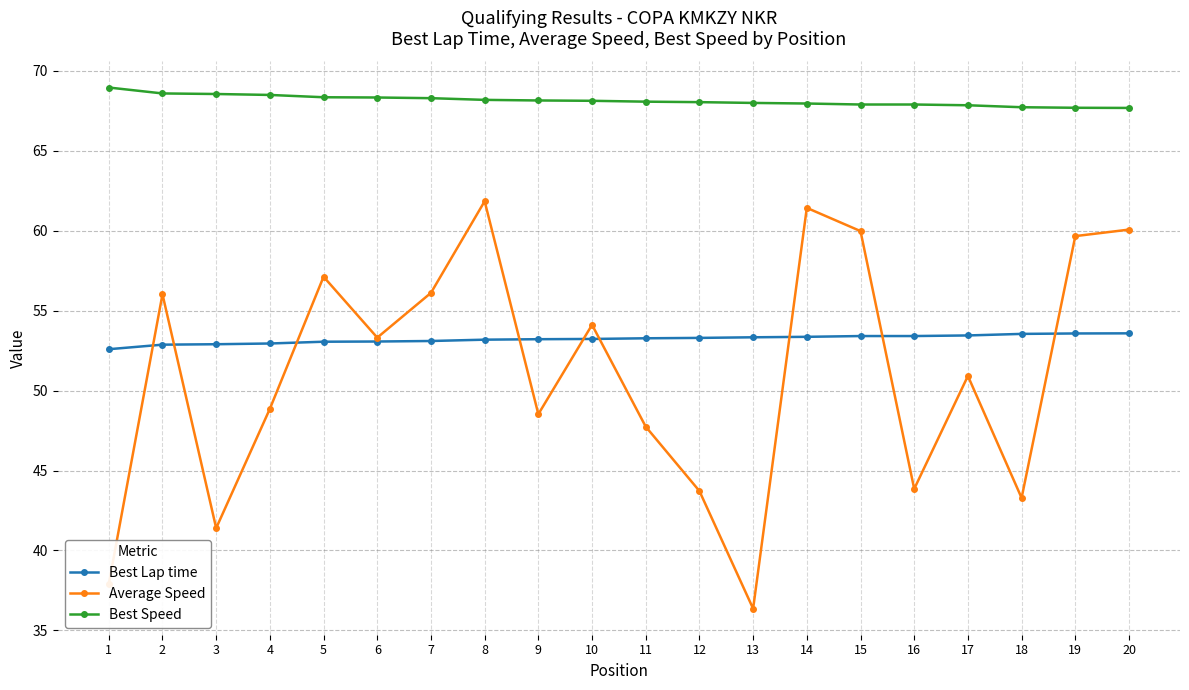

What is the value of the Best Lap time point at the 8th from the left?

53.2